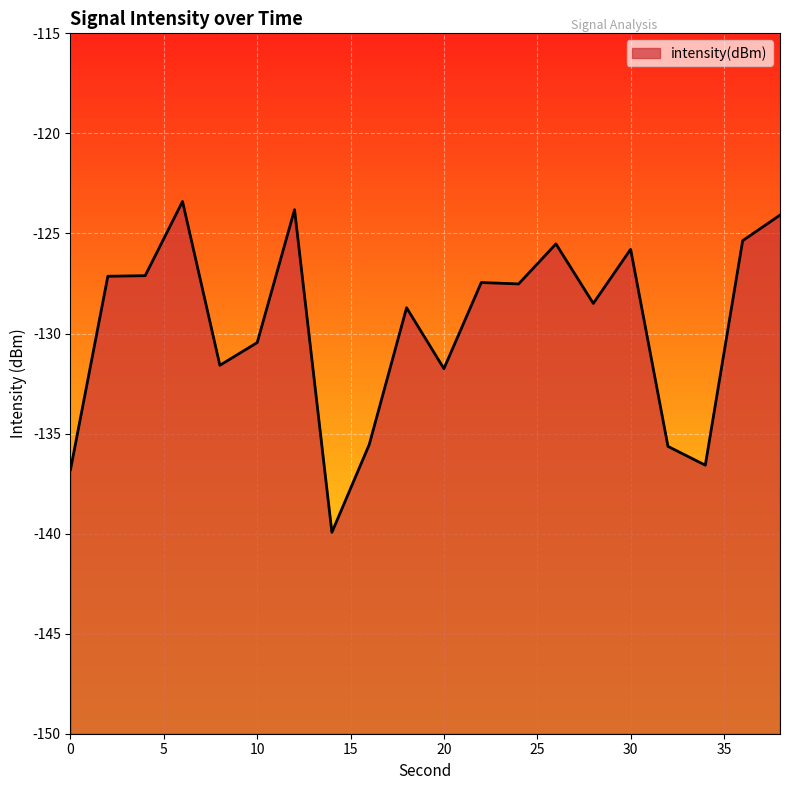

Rank the categories by value from highest to lowest.

6, 12, 38, 36, 26, 30, 4, 2, 22, 24, 28, 18, 10, 8, 20, 16, 32, 34, 0, 14